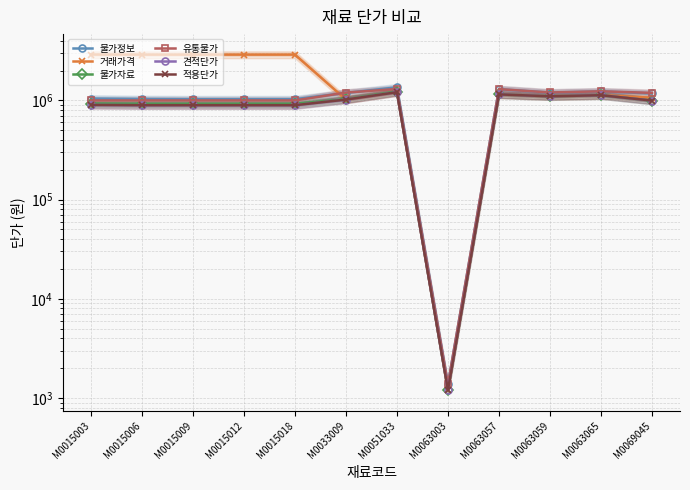

Is it true that 물가자료 equals 1639012.6 at M0015006?

False